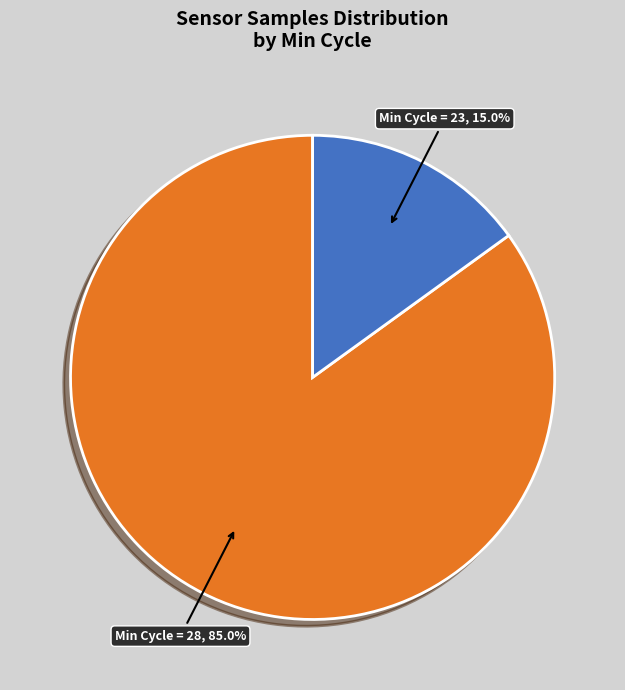

Count the number of slices in the pie.

2